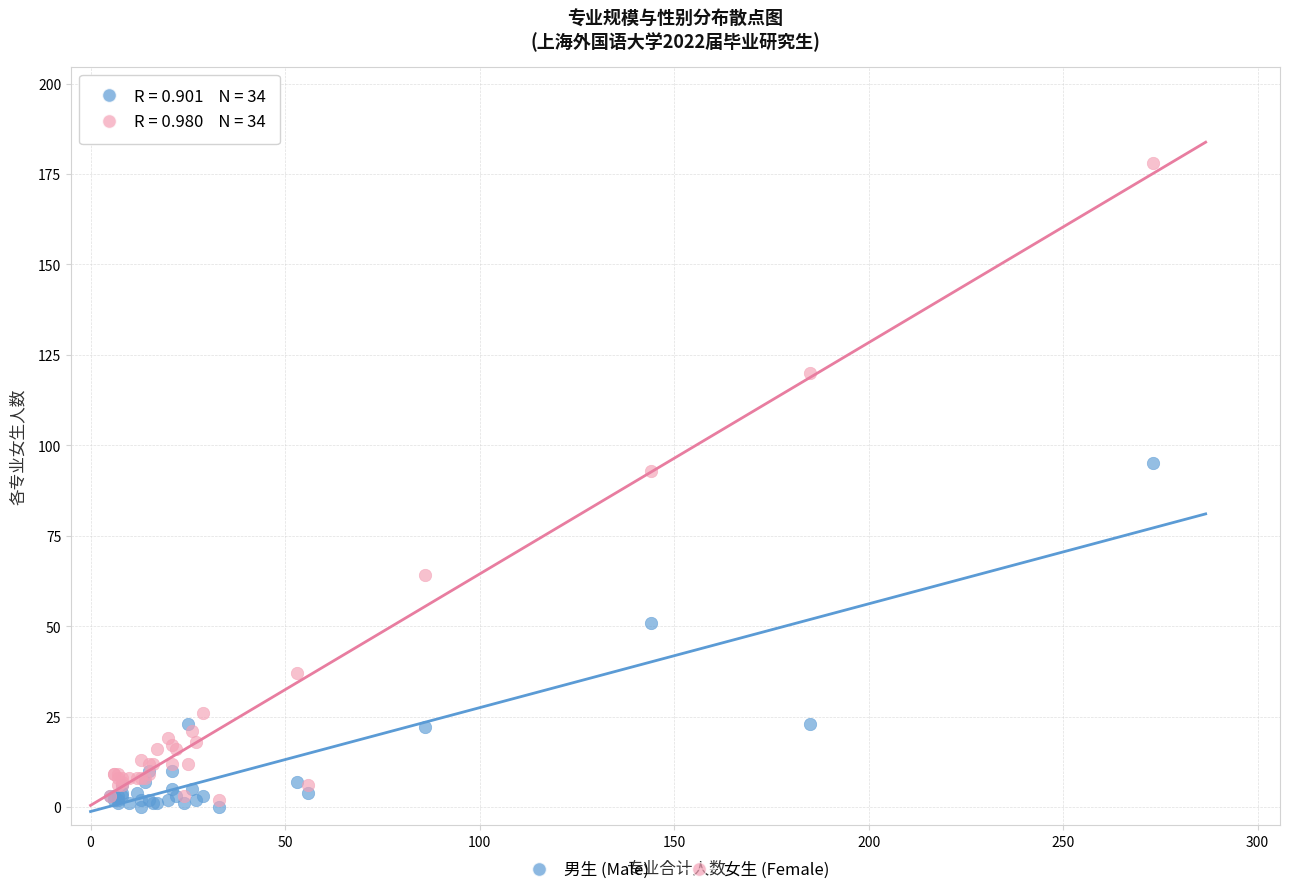

In the 男生 (Male) series, what Y value is closest to 47?

51